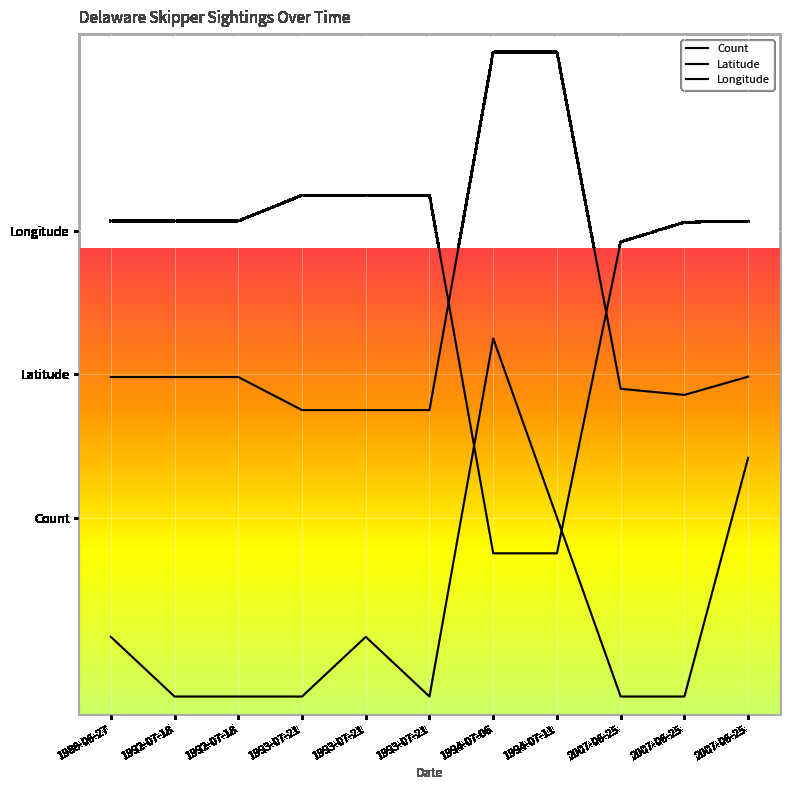

Is the value of Latitude at 2007-06-25 greater than the value of Count at 1993-07-21?

Yes